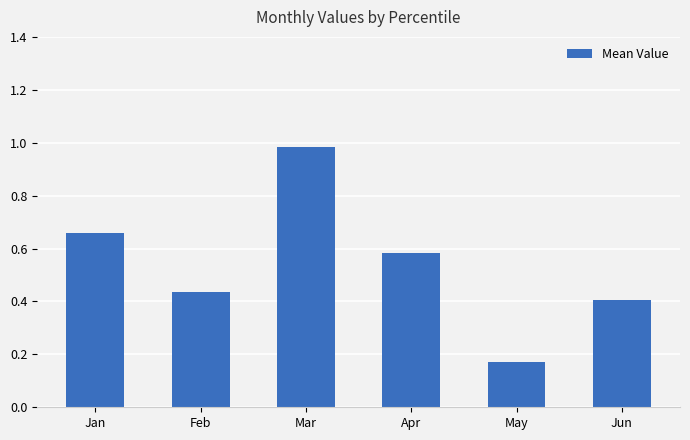

What is the change in value from Jan to Jun?

-0.3